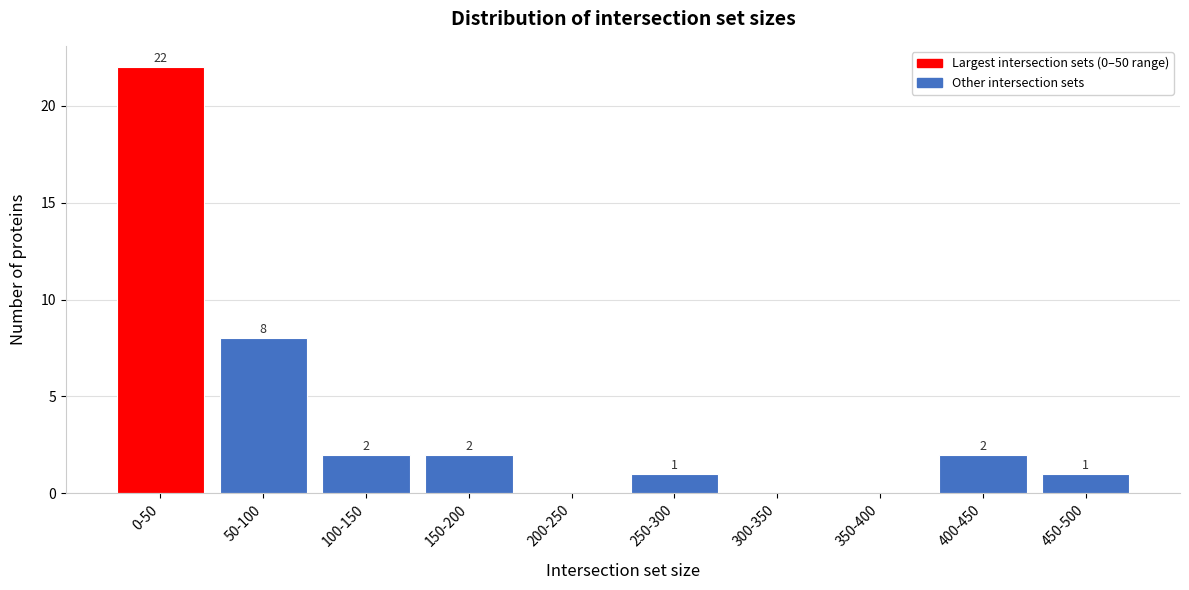

Reading left to right, list all the values displayed in this chart.

0-50=22	50-100=8	100-150=2	150-200=2	200-250=0	250-300=1	300-350=0	350-400=0	400-450=2	450-500=1